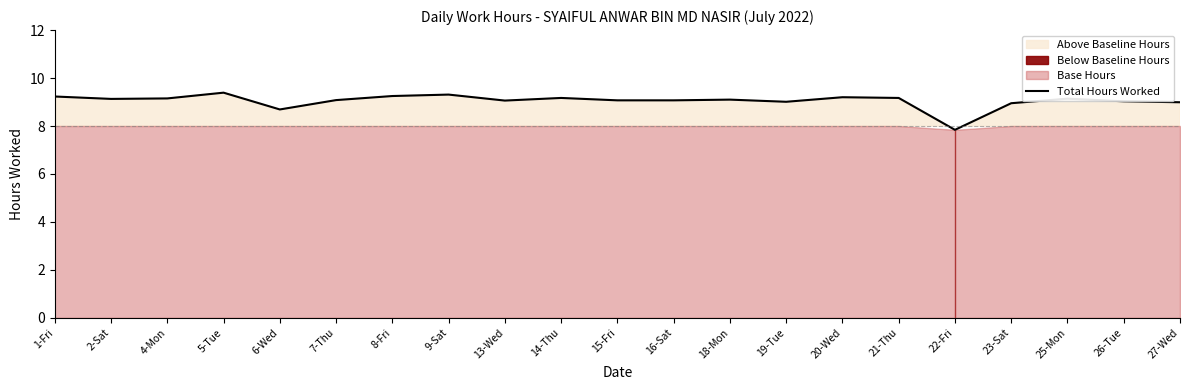

Where does the data first go above 9?

1-Fri